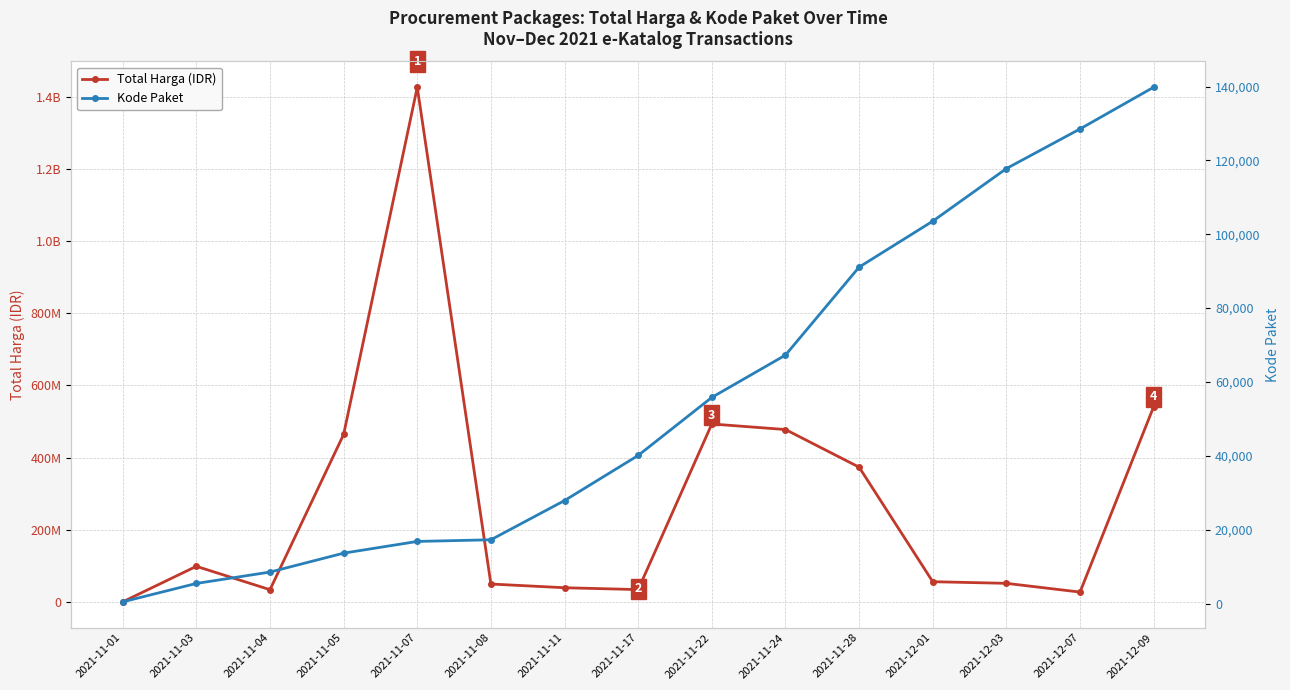

Which series has the widest spread of values?

Total Harga (IDR)